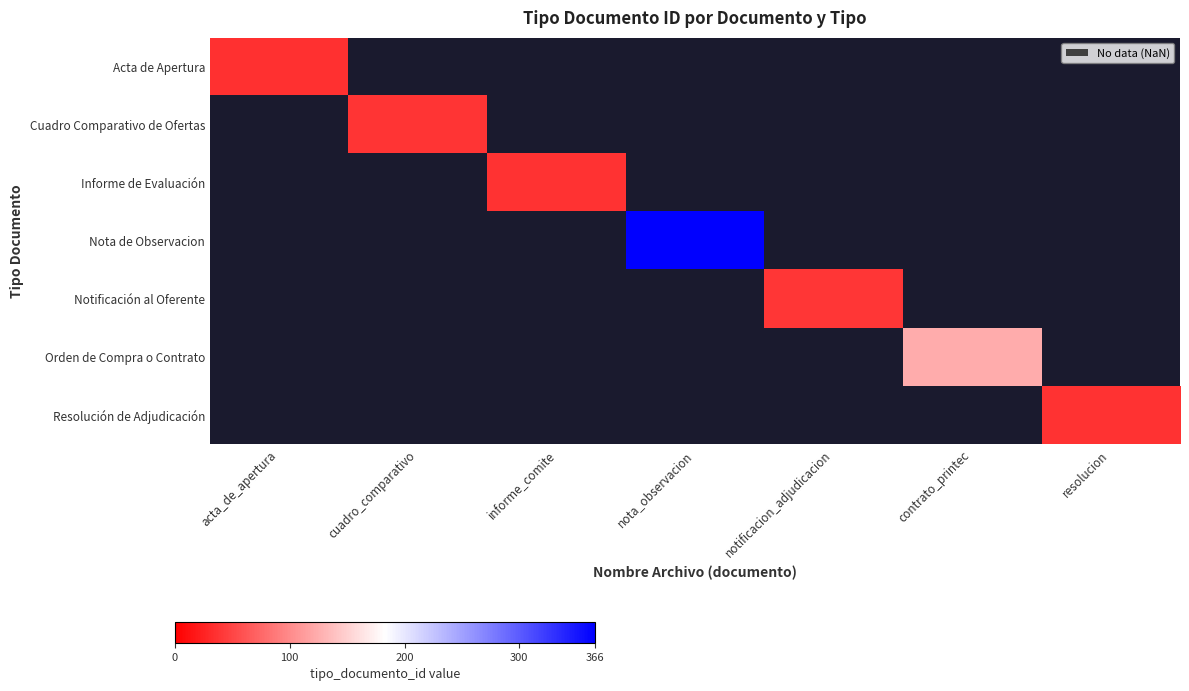

List the labels in order of Informe de Evaluación value, smallest first.

acta_de_apertura, cuadro_comparativo, informe_comite, nota_observacion, notificacion_adjudicacion, contrato_printec, resolucion